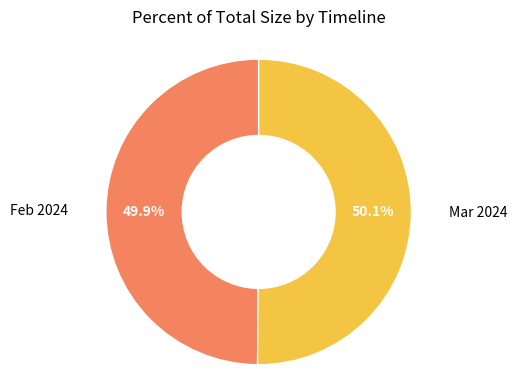

To the nearest percent, what is the average slice percentage?

50%